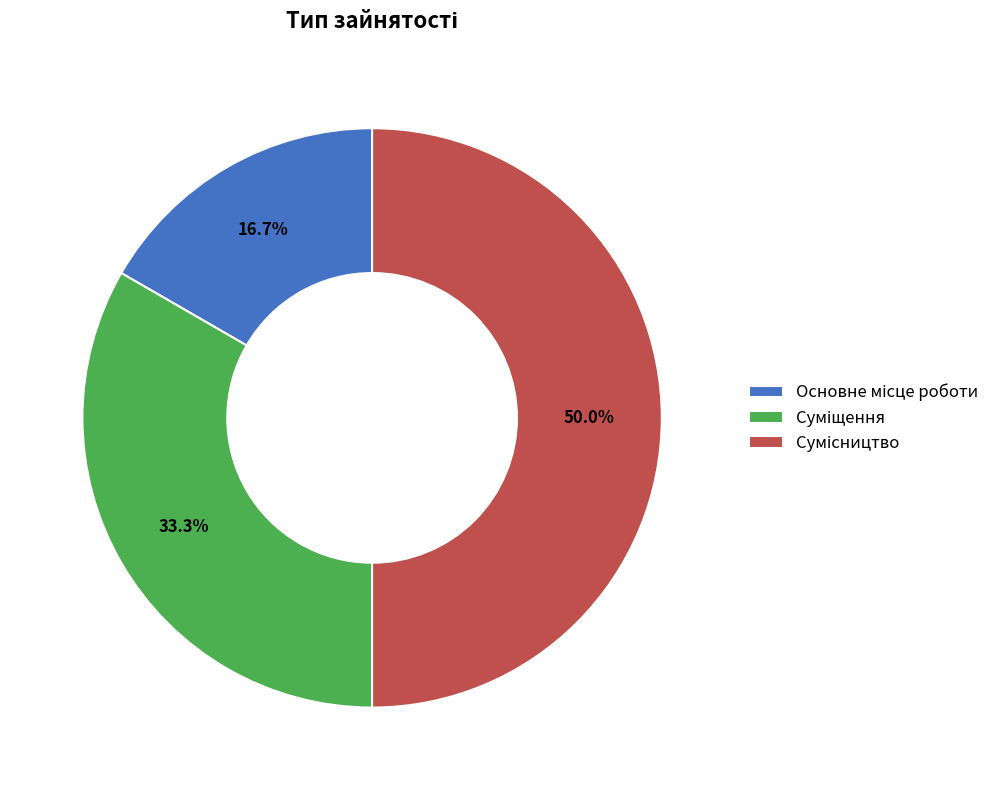

Count the number of slices in the pie.

3